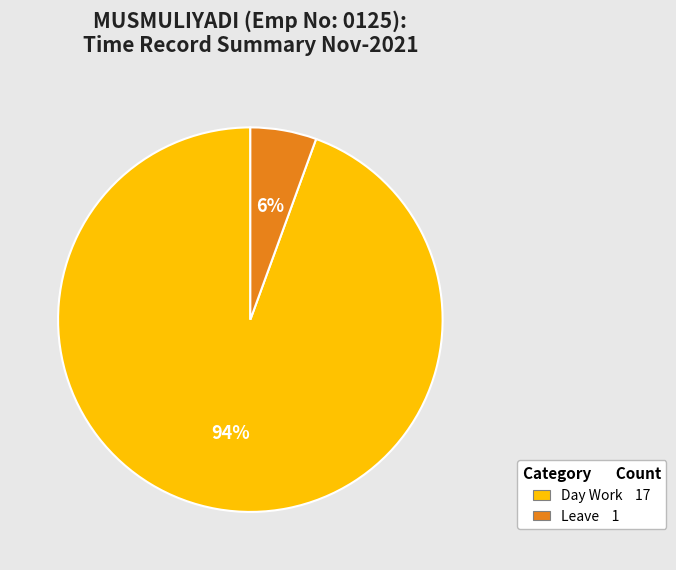

Which slice represents more than half of the pie?

Day Work 17